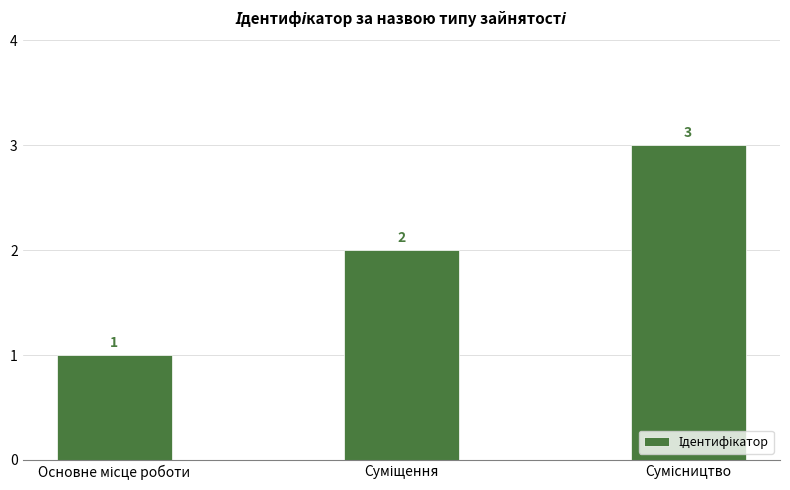

What is the value of the 1st bar from the left?

1